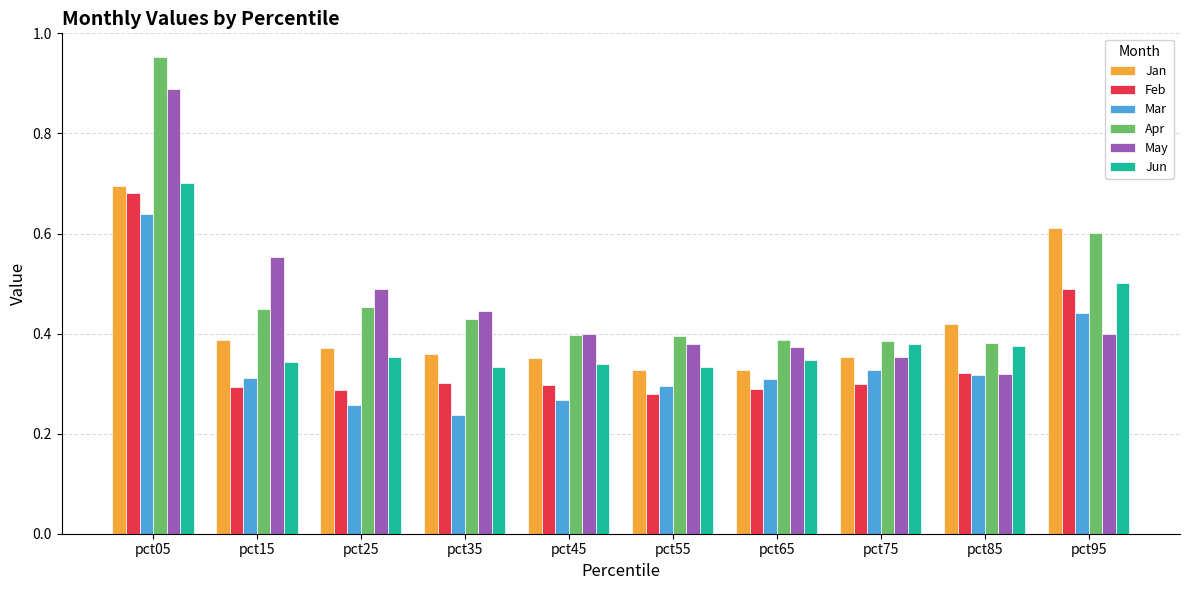

The Jun series shows 0.5 at pct25. True or false?

False